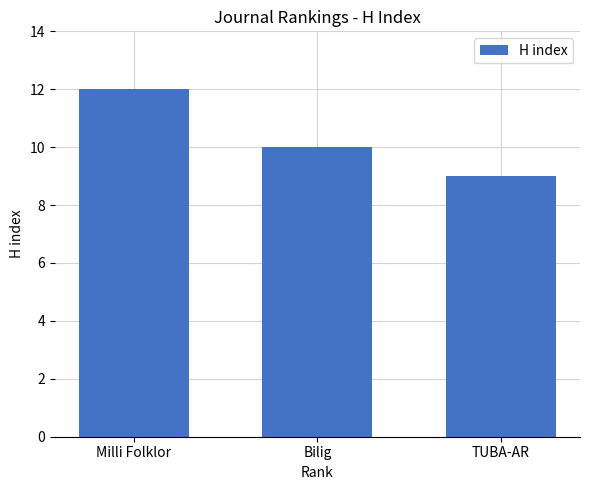

Between Bilig and Milli Folklor, which is larger?

Milli Folklor